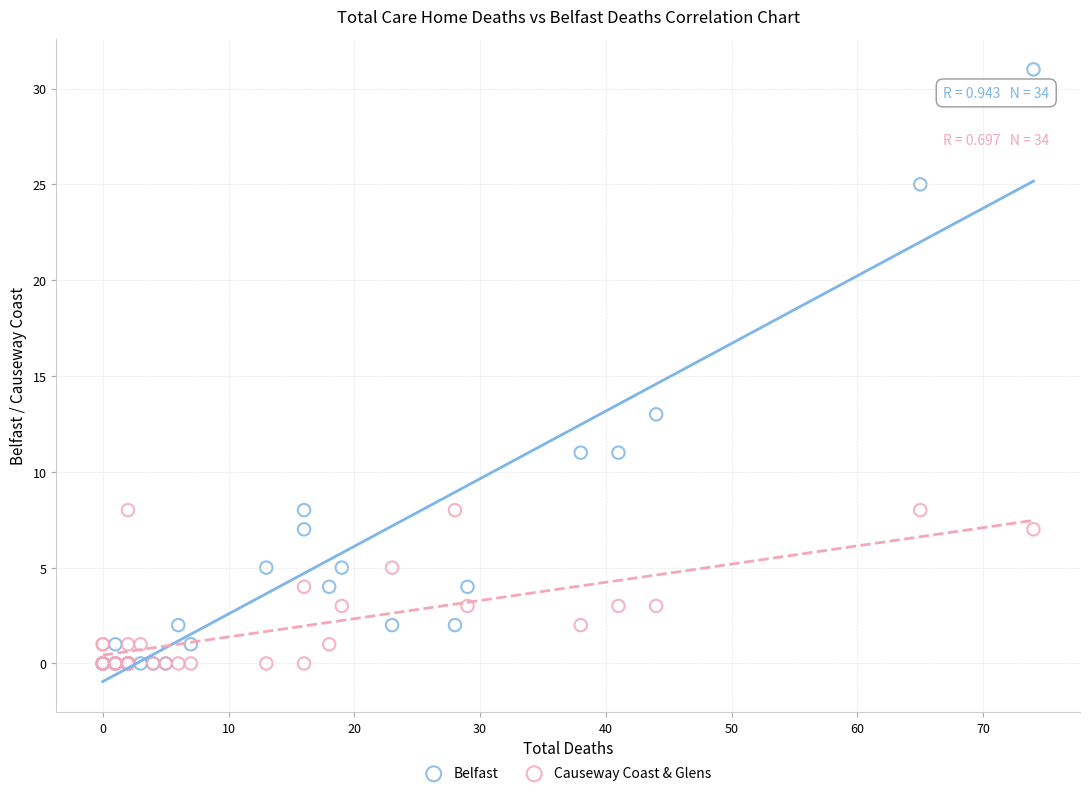

Across all series, what Y value is closest to 15?

13